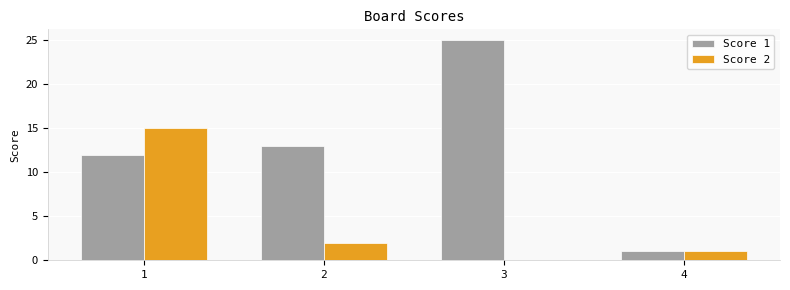

The value of Score 2 at 1 is 8. True or false?

False